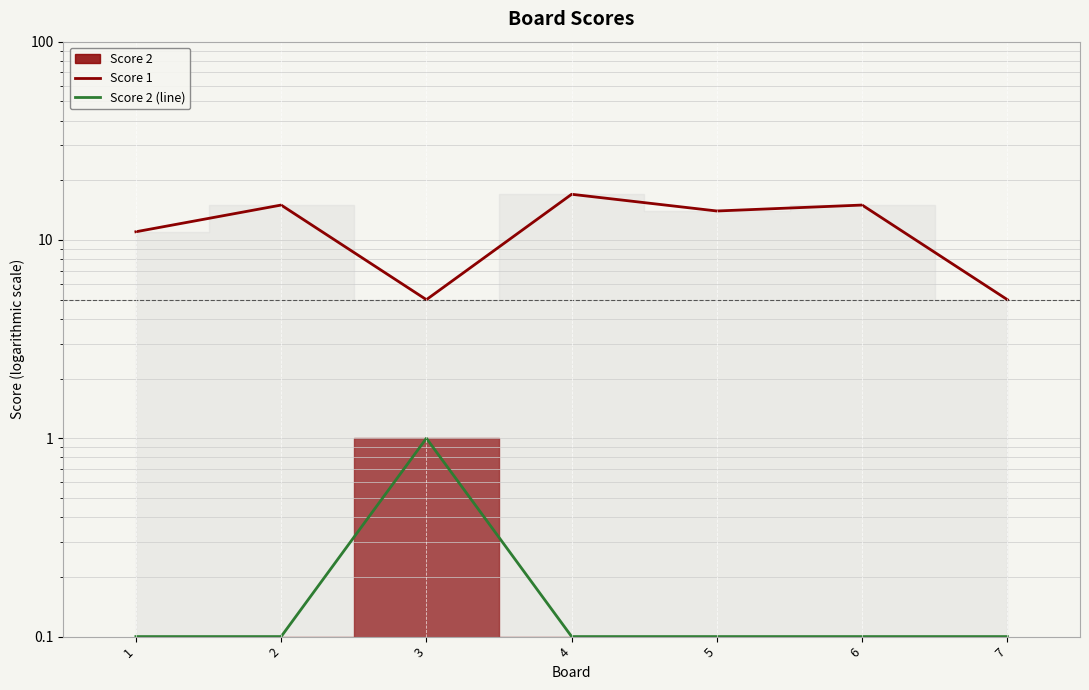

Which label corresponds to the largest value in the chart?

4